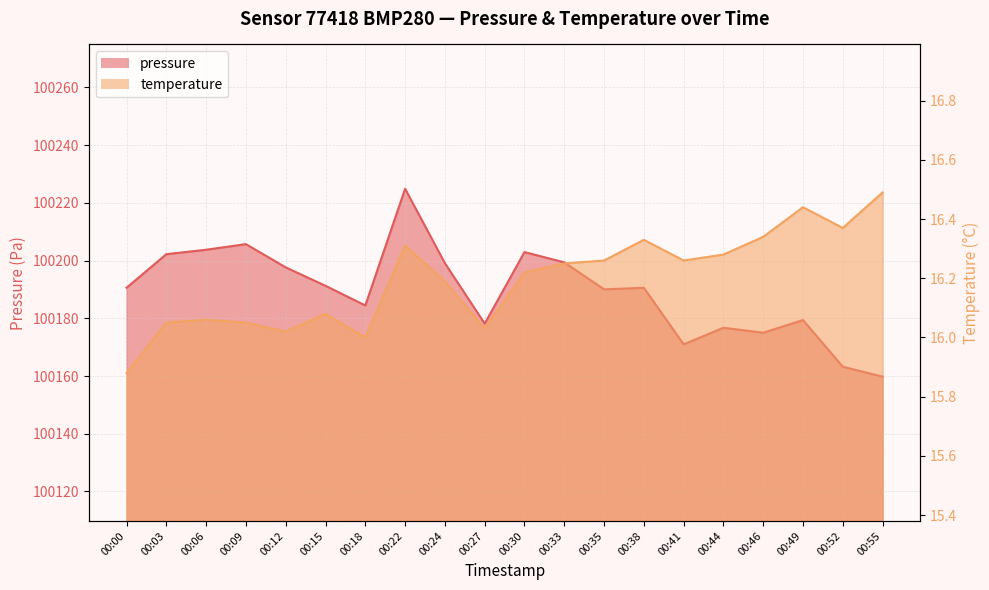

What is the sum of the temperature values at 00:27 and 00:30?

32.2